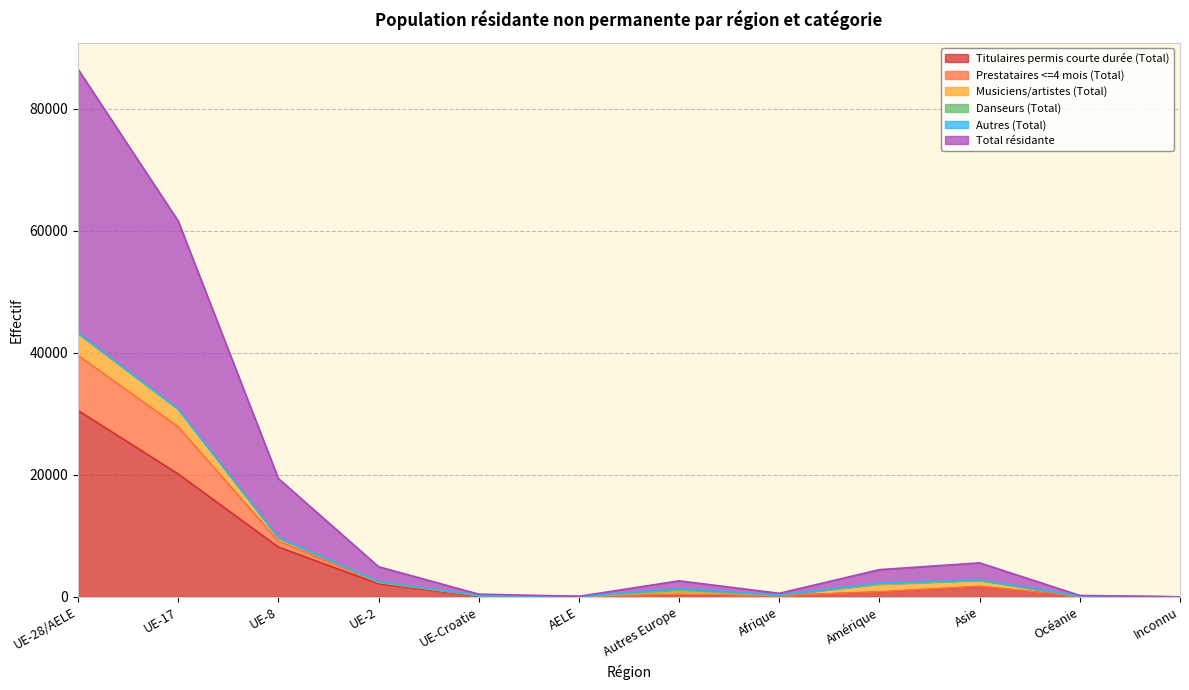

How many values in the Titulaires permis courte durée (Total) series exceed 784?

5